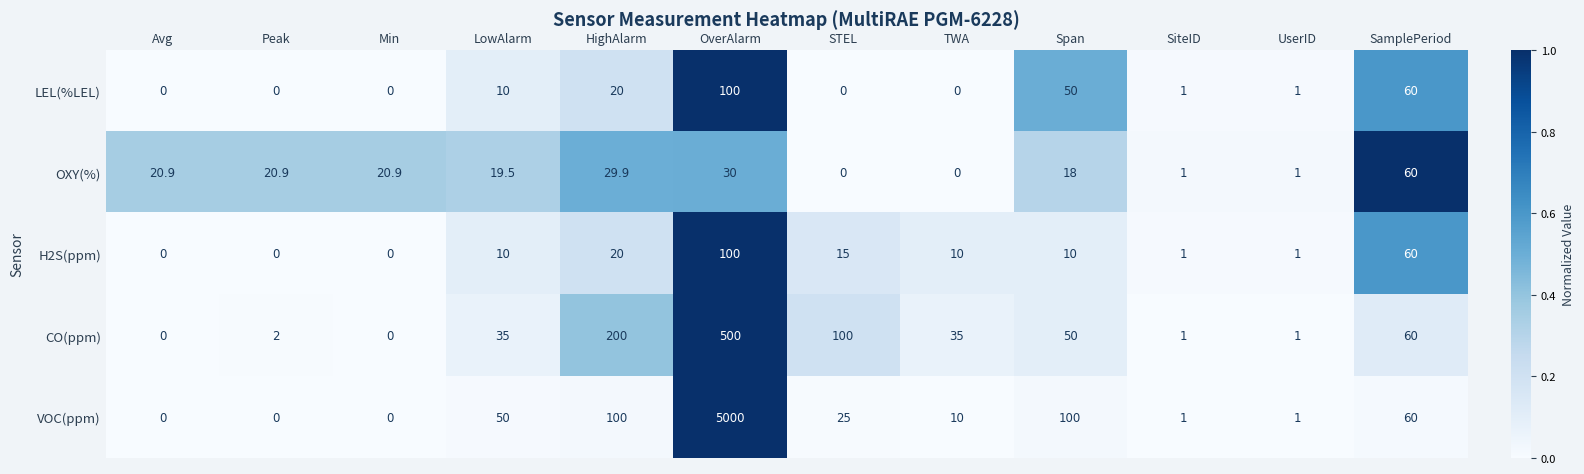

True or false: H2S(ppm) has a value of 1.6 at SiteID.

False